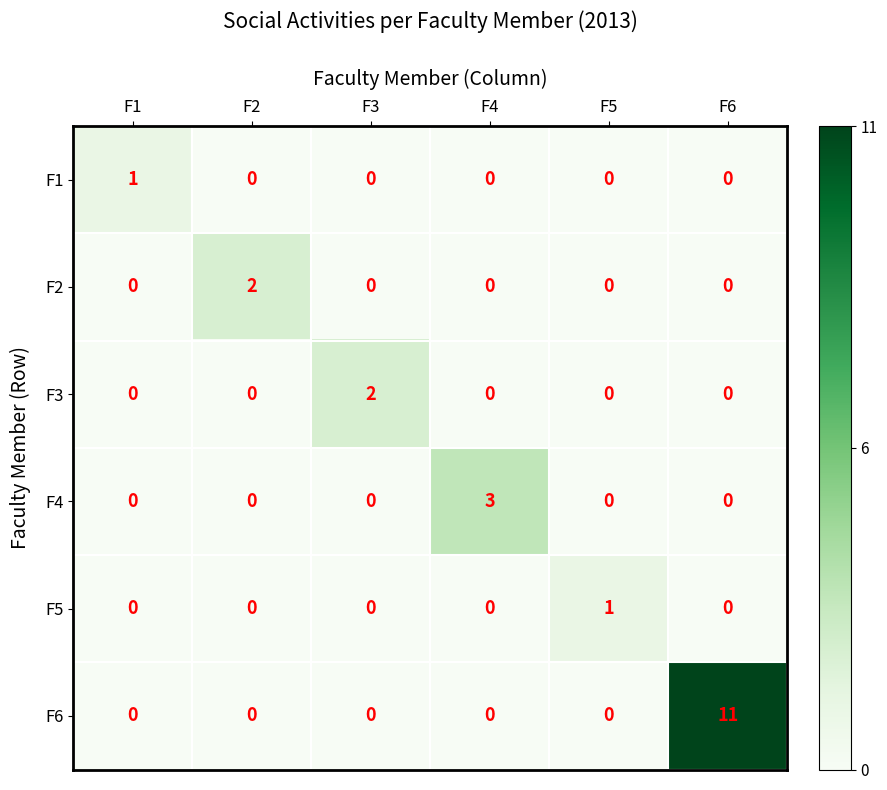

What is the total value across all series at F4?

3